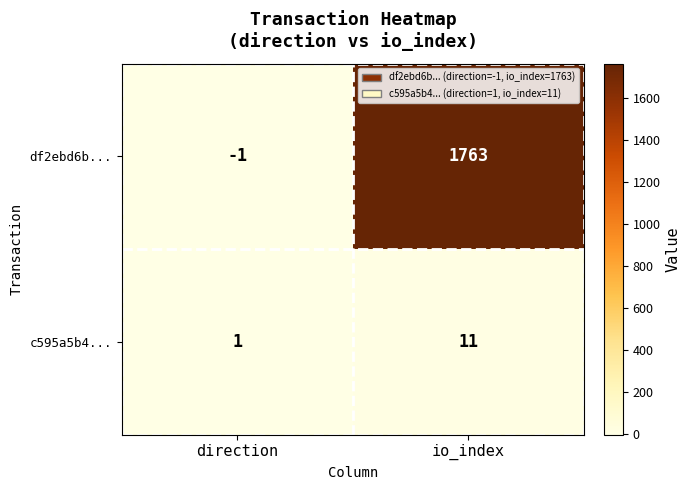

Rank the series at direction from highest to lowest value.

c595a5b4..., df2ebd6b...